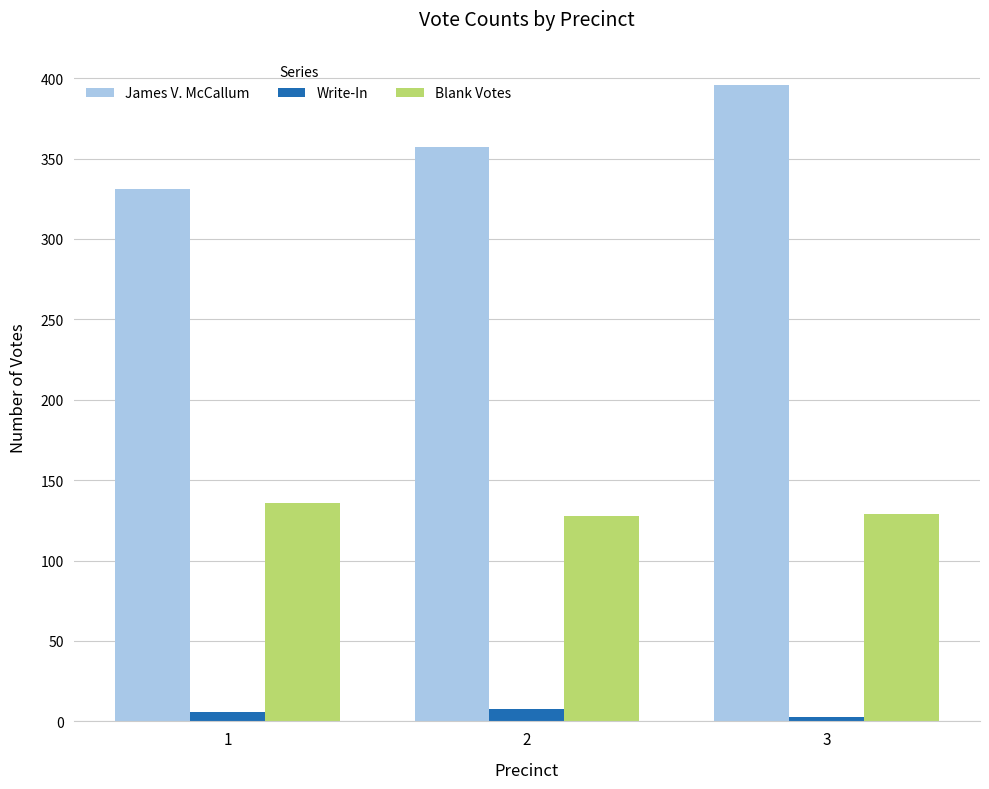

Read the James V. McCallum value at 3, to the nearest 5.

395